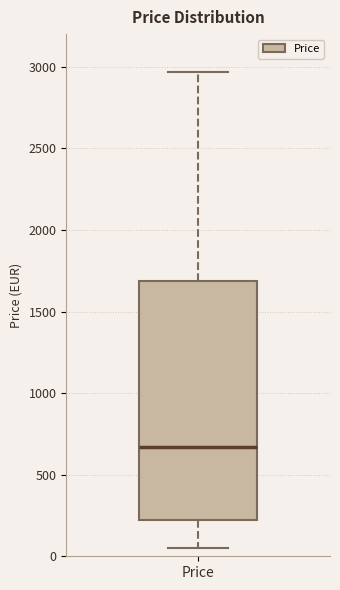

Transcribe this box plot: give where the median line is, the range the box spans, and where the two whiskers end, as read against the y-axis. The values are not printed on the chart, so give them approximately, as read against the axis.

median 650, box 200 to 1700, whiskers 50 to 2950